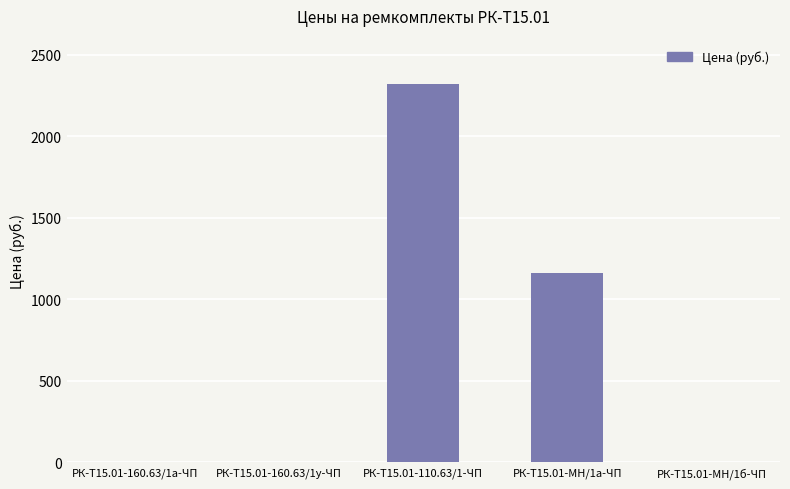

What is the difference between the values at РК-Т15.01-110.63/1-ЧП and РК-Т15.01-МН/1б-ЧП?

2319.4